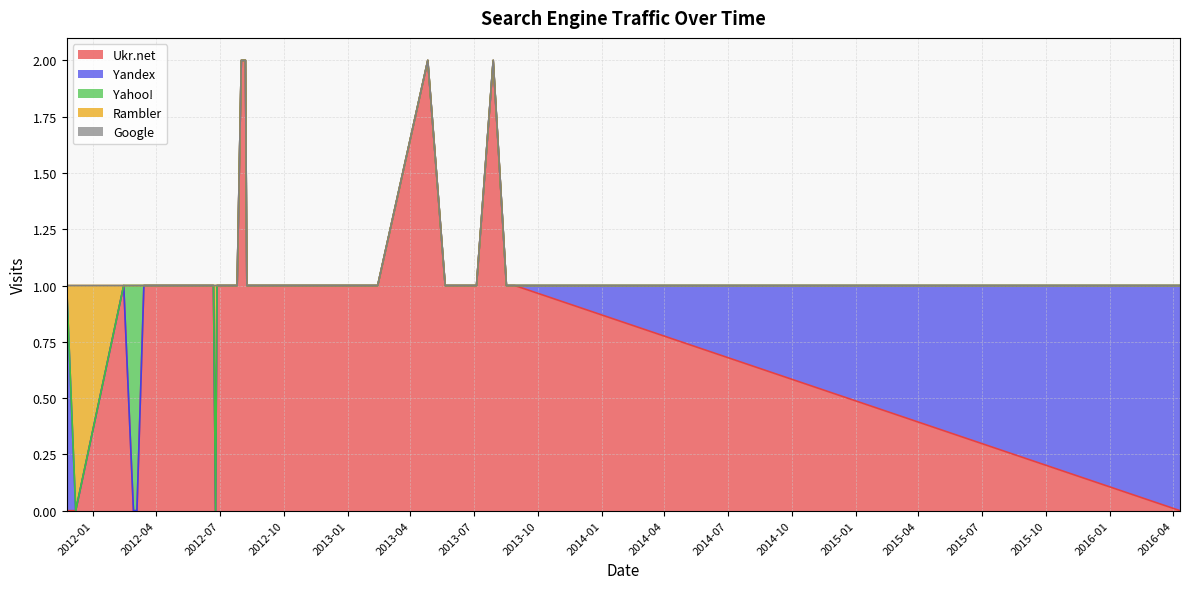

At which category does the chart reach its peak across all series?

2013-07-29